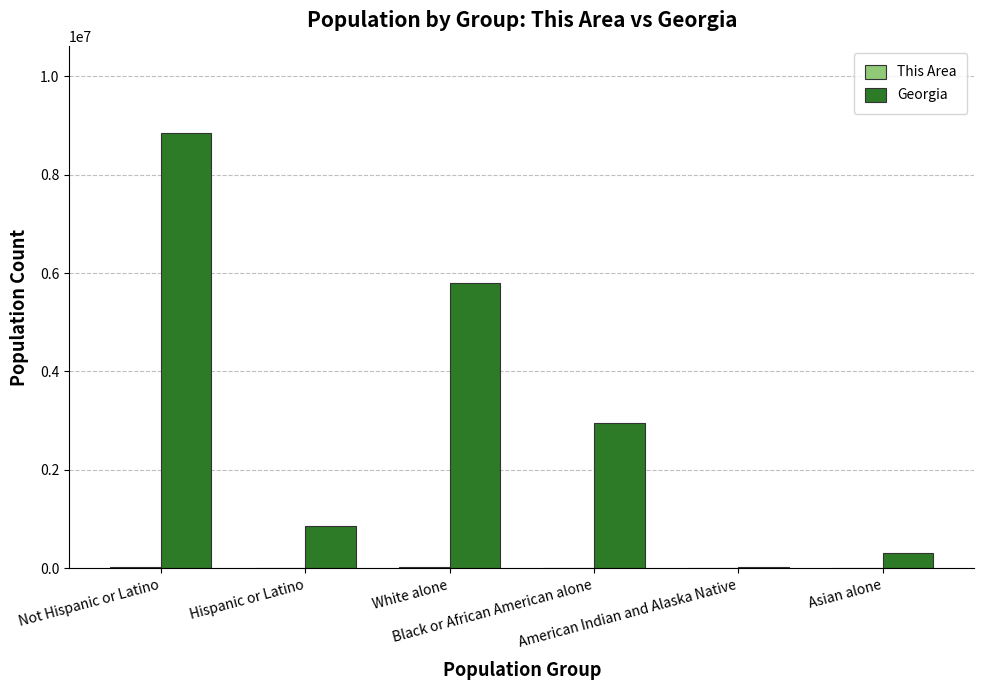

What is the greatest value displayed?

8833964